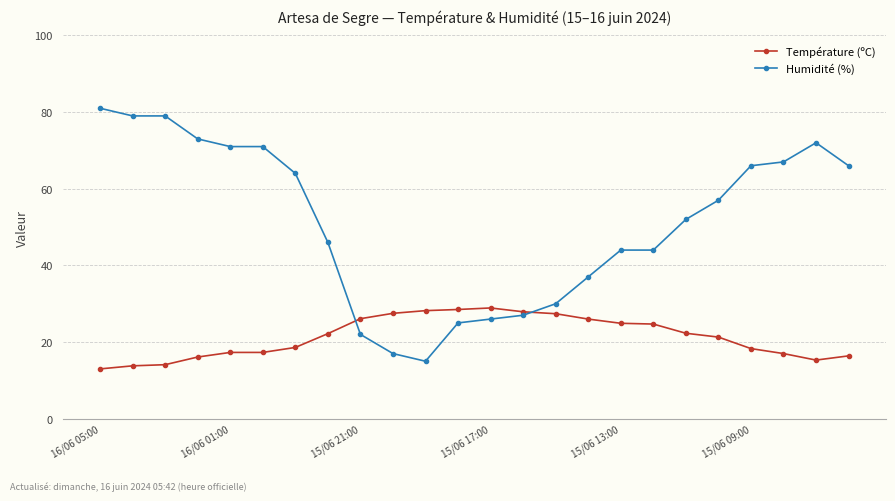

What are all the series names shown in the legend?

Température (ºC), Humidité (%)